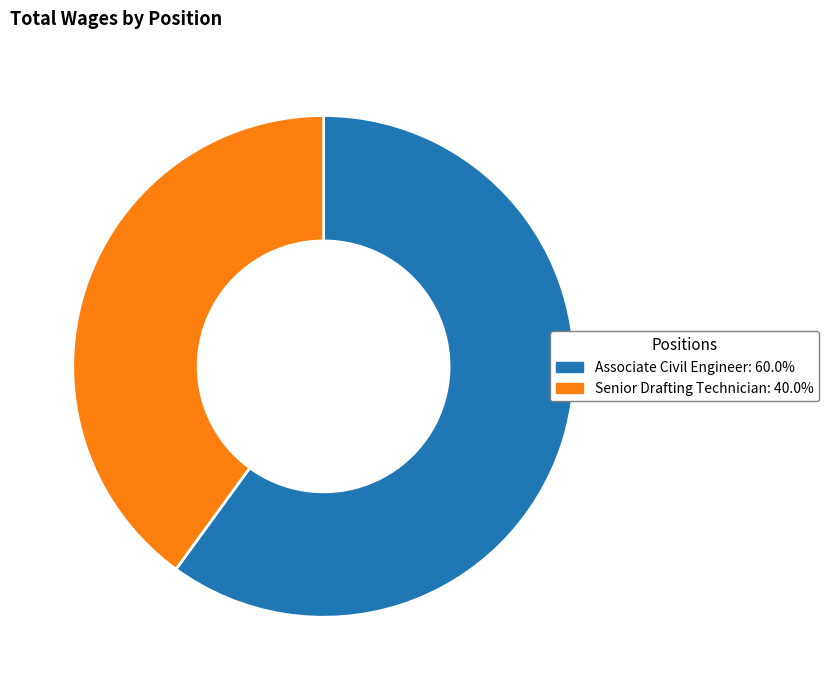

Is there a majority slice in this chart?

Yes